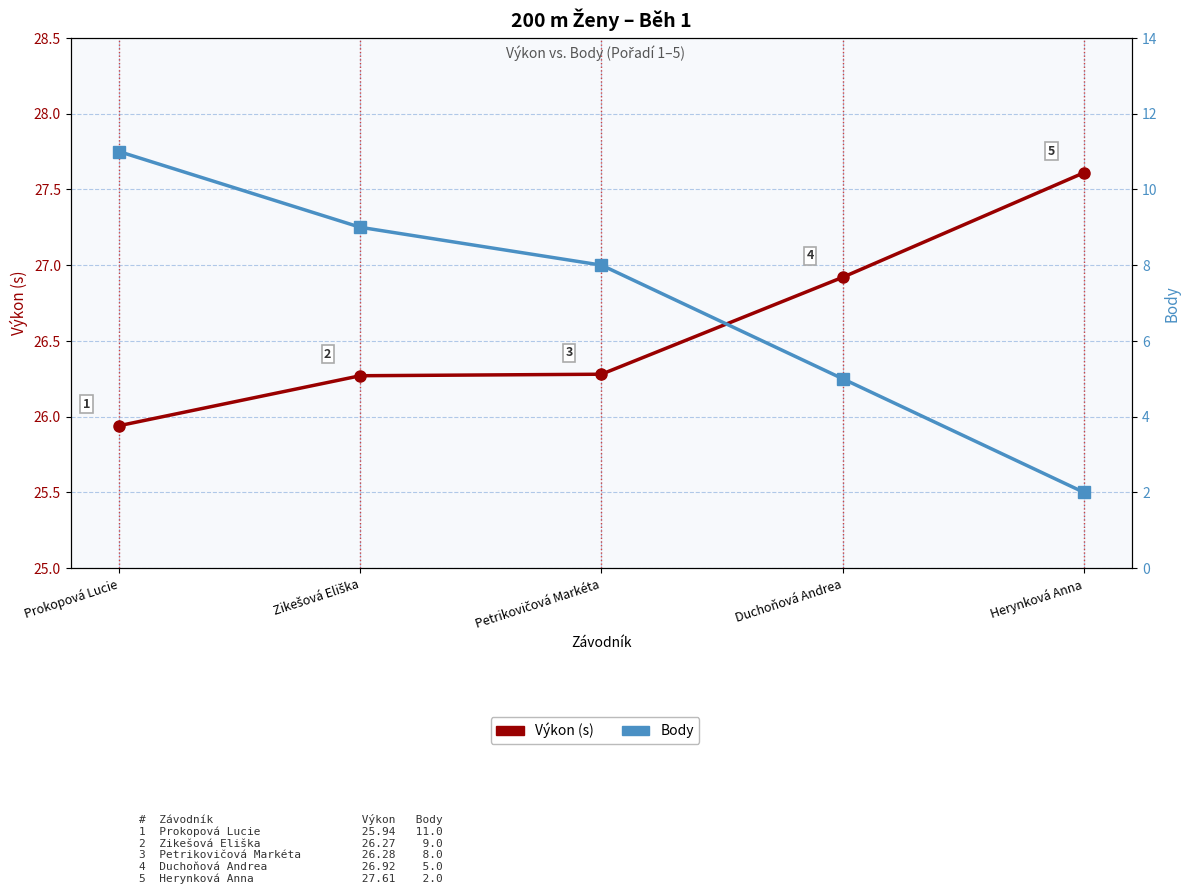

What is the sum of all Výkon (s) values?

133.0